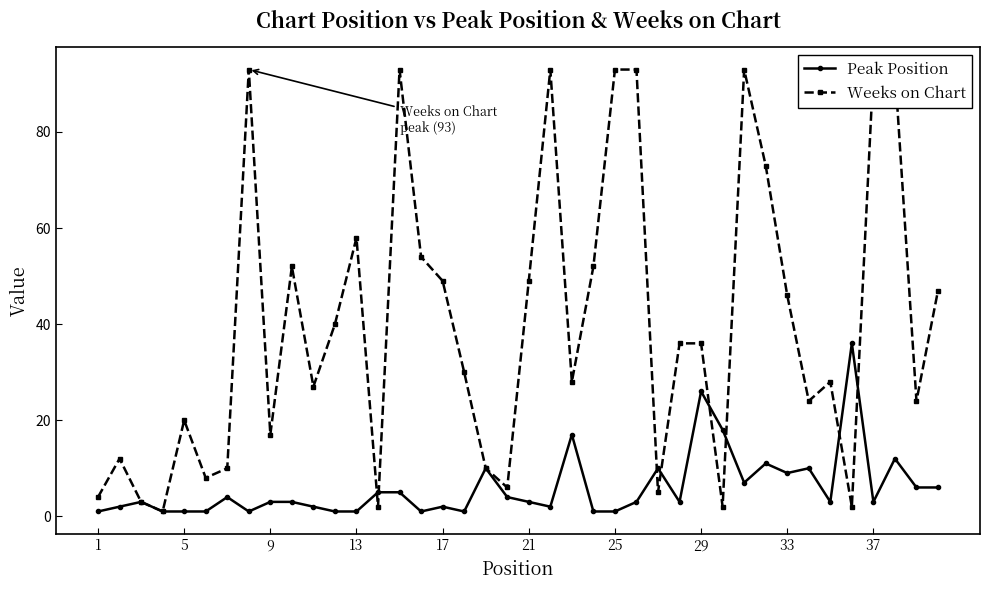

True or false: Peak Position and Weeks on Chart intersect in this chart.

True